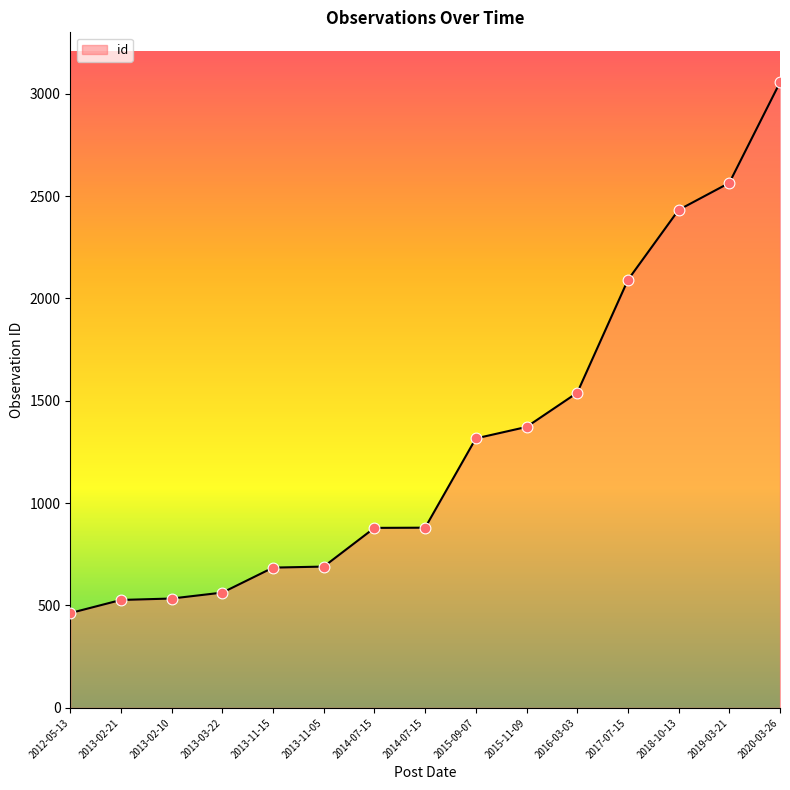

What is the change in value from 2015-09-07 to 2018-10-13?

+1116